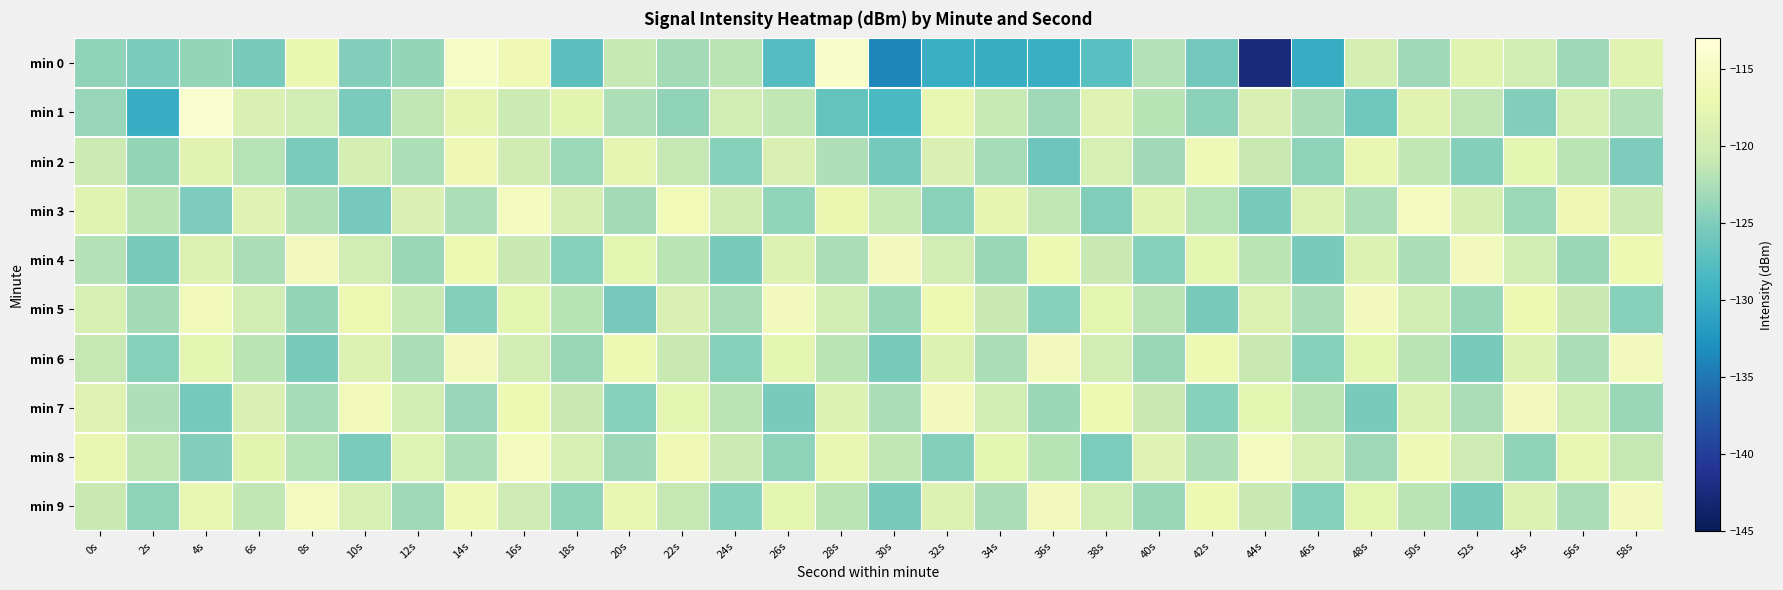

Reading left to right, transcribe all the data shown in this chart.

min 0: 0s=-124.1	2s=-125.3	4s=-123.8	6s=-125.4	8s=-117.3	10s=-124.9	12s=-123.9	14s=-115.1	16s=-116.6	18s=-127.2	20s=-121.0	22s=-122.9	24s=-121.6	26s=-127.7	28s=-114.6	30s=-133.7	32s=-129.7	34s=-129.8	36s=-129.7	38s=-127.4	40s=-122.0	42s=-125.8	44s=-142.5	46s=-130.1	48s=-119.6	50s=-123.1	52s=-118.3	54s=-119.8	56s=-123.3	58s=-118.4
min 1: 0s=-123.7	2s=-129.9	4s=-114.3	6s=-118.9	8s=-119.8	10s=-125.3	12s=-121.5	14s=-117.8	16s=-120.5	18s=-118.0	20s=-122.5	22s=-124.1	24s=-119.8	26s=-121.3	28s=-126.7	30s=-128.4	32s=-117.6	34s=-120.9	36s=-123.2	38s=-118.5	40s=-121.8	42s=-124.3	44s=-119.1	46s=-122.6	48s=-125.9	50s=-118.2	52s=-121.5	54s=-124.8	56s=-119.4	58s=-122.1
min 2: 0s=-120.5	2s=-123.8	4s=-118.2	6s=-121.9	8s=-125.3	10s=-119.6	12s=-122.4	14s=-116.7	16s=-120.1	18s=-123.5	20s=-117.8	22s=-121.2	24s=-124.6	26s=-118.9	28s=-122.3	30s=-125.7	32s=-119.0	34s=-122.8	36s=-126.2	38s=-119.5	40s=-123.1	42s=-116.4	44s=-120.8	46s=-124.2	48s=-117.5	50s=-121.3	52s=-124.7	54s=-118.0	56s=-121.7	58s=-125.1
min 3: 0s=-118.3	2s=-121.7	4s=-125.1	6s=-118.4	8s=-122.2	10s=-125.6	12s=-119.1	14s=-122.5	16s=-115.8	18s=-119.6	20s=-123.0	22s=-116.3	24s=-120.1	26s=-123.9	28s=-117.2	30s=-121.0	32s=-124.4	34s=-117.7	36s=-121.5	38s=-124.9	40s=-118.2	42s=-122.0	44s=-125.4	46s=-118.7	48s=-122.5	50s=-115.8	52s=-119.6	54s=-123.4	56s=-116.7	58s=-120.5
min 4: 0s=-122.1	2s=-125.5	4s=-118.8	6s=-122.6	8s=-116.0	10s=-119.8	12s=-123.6	14s=-117.0	16s=-120.8	18s=-124.6	20s=-117.9	22s=-121.7	24s=-125.5	26s=-118.8	28s=-122.6	30s=-116.0	32s=-119.8	34s=-123.6	36s=-117.0	38s=-120.8	40s=-124.6	42s=-117.9	44s=-121.7	46s=-125.5	48s=-118.8	50s=-122.6	52s=-116.0	54s=-119.8	56s=-123.6	58s=-117.0
min 5: 0s=-119.5	2s=-122.9	4s=-116.2	6s=-120.0	8s=-123.8	10s=-117.1	12s=-120.9	14s=-124.7	16s=-118.0	18s=-121.8	20s=-125.6	22s=-118.9	24s=-122.7	26s=-116.0	28s=-119.8	30s=-123.6	32s=-117.0	34s=-120.8	36s=-124.6	38s=-117.9	40s=-121.7	42s=-125.5	44s=-118.8	46s=-122.6	48s=-116.0	50s=-119.8	52s=-123.6	54s=-117.0	56s=-120.8	58s=-124.6
min 6: 0s=-121.2	2s=-124.6	4s=-117.9	6s=-121.7	8s=-125.5	10s=-118.8	12s=-122.6	14s=-116.0	16s=-119.8	18s=-123.6	20s=-117.0	22s=-120.8	24s=-124.6	26s=-117.9	28s=-121.7	30s=-125.5	32s=-118.8	34s=-122.6	36s=-116.0	38s=-119.8	40s=-123.6	42s=-117.0	44s=-120.8	46s=-124.6	48s=-117.9	50s=-121.7	52s=-125.5	54s=-118.8	56s=-122.6	58s=-116.0
min 7: 0s=-118.5	2s=-122.3	4s=-125.7	6s=-119.0	8s=-122.8	10s=-116.1	12s=-119.9	14s=-123.7	16s=-117.0	18s=-120.8	20s=-124.6	22s=-117.9	24s=-121.7	26s=-125.5	28s=-118.8	30s=-122.6	32s=-116.0	34s=-119.8	36s=-123.6	38s=-117.0	40s=-120.8	42s=-124.6	44s=-117.9	46s=-121.7	48s=-125.5	50s=-118.8	52s=-122.6	54s=-116.0	56s=-119.8	58s=-123.6
min 8: 0s=-117.6	2s=-121.4	4s=-124.8	6s=-118.1	8s=-121.9	10s=-125.3	12s=-118.6	14s=-122.4	16s=-115.7	18s=-119.5	20s=-123.3	22s=-116.6	24s=-120.4	26s=-124.2	28s=-117.5	30s=-121.3	32s=-124.7	34s=-118.0	36s=-121.8	38s=-125.2	40s=-118.5	42s=-122.3	44s=-115.6	46s=-119.4	48s=-123.2	50s=-116.5	52s=-120.3	54s=-124.1	56s=-117.4	58s=-121.2
min 9: 0s=-120.8	2s=-124.2	4s=-117.5	6s=-121.3	8s=-115.6	10s=-119.4	12s=-123.2	14s=-116.5	16s=-120.3	18s=-124.1	20s=-117.4	22s=-121.2	24s=-124.6	26s=-117.9	28s=-121.7	30s=-125.5	32s=-118.8	34s=-122.6	36s=-116.0	38s=-119.8	40s=-123.6	42s=-117.0	44s=-120.8	46s=-124.6	48s=-117.9	50s=-121.7	52s=-125.5	54s=-118.8	56s=-122.6	58s=-116.0